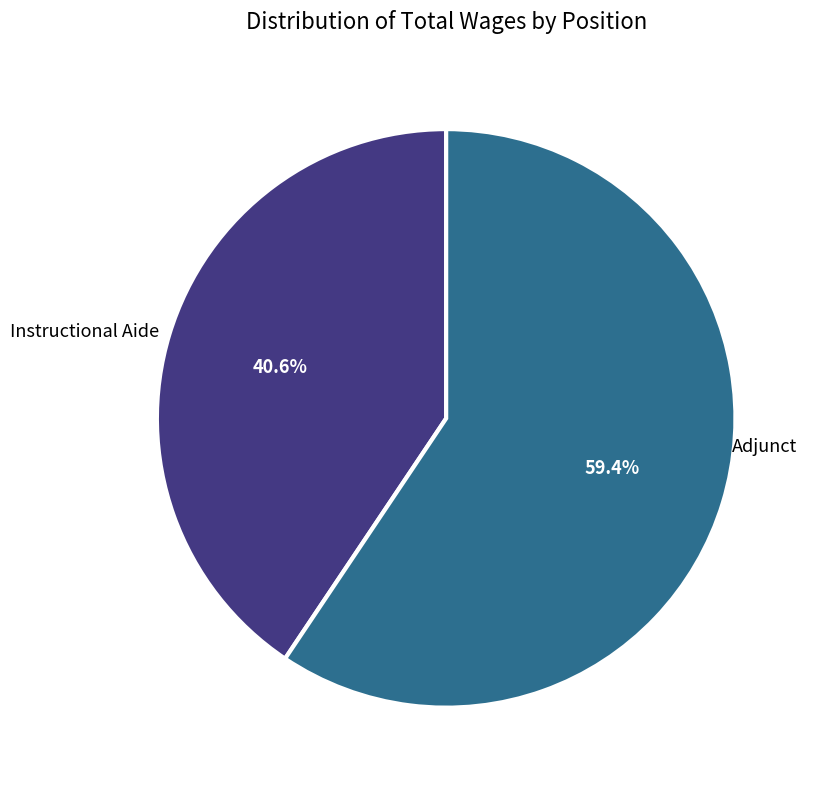

Does any single category account for the majority?

Yes